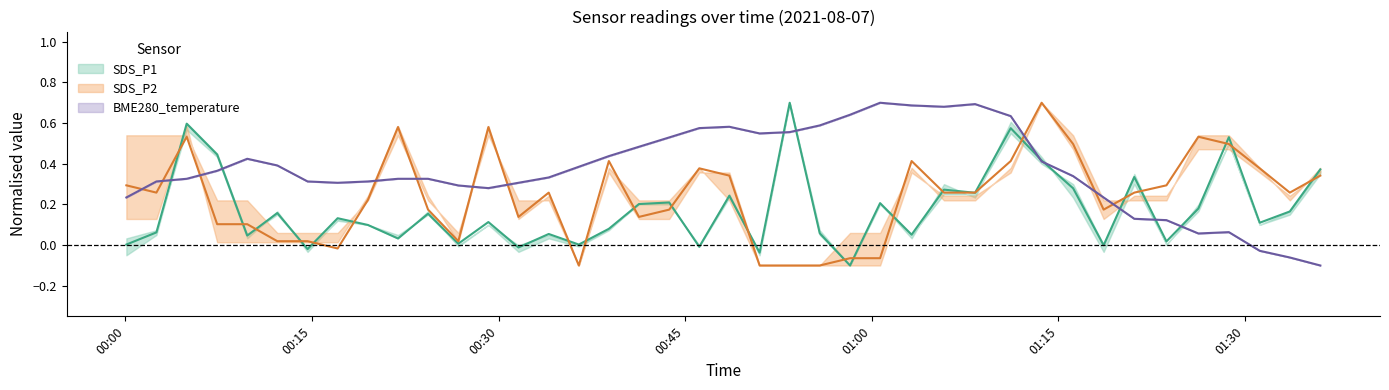

Reading left to right, list all the values displayed in this chart.

SDS_P1: 0.0	0.1	0.6	0.4	0.0	0.2	-0.0	0.1	0.1	0.0	0.2	0.0	0.1	-0.0	0.1	0.0	0.1	0.2	0.2	-0.0	0.2	-0.0	0.7	0.1	-0.1	0.2	0.1	0.3	0.3	0.6	0.4	0.3	-0.0	0.3	0.0	0.2	0.5	0.1	0.2	0.4
SDS_P2: 0.3	0.3	0.5	0.1	0.1	0.0	0.0	-0.0	0.2	0.6	0.2	0.0	0.6	0.1	0.3	-0.1	0.4	0.1	0.2	0.4	0.3	-0.1	-0.1	-0.1	-0.1	-0.1	0.4	0.3	0.3	0.4	0.7	0.5	0.2	0.3	0.3	0.5	0.5	0.4	0.3	0.3
BME280_temperature: 0.2	0.3	0.3	0.4	0.4	0.4	0.3	0.3	0.3	0.3	0.3	0.3	0.3	0.3	0.3	0.4	0.4	0.5	0.5	0.6	0.6	0.5	0.6	0.6	0.6	0.7	0.7	0.7	0.7	0.6	0.4	0.3	0.2	0.1	0.1	0.1	0.1	-0.0	-0.1	-0.1